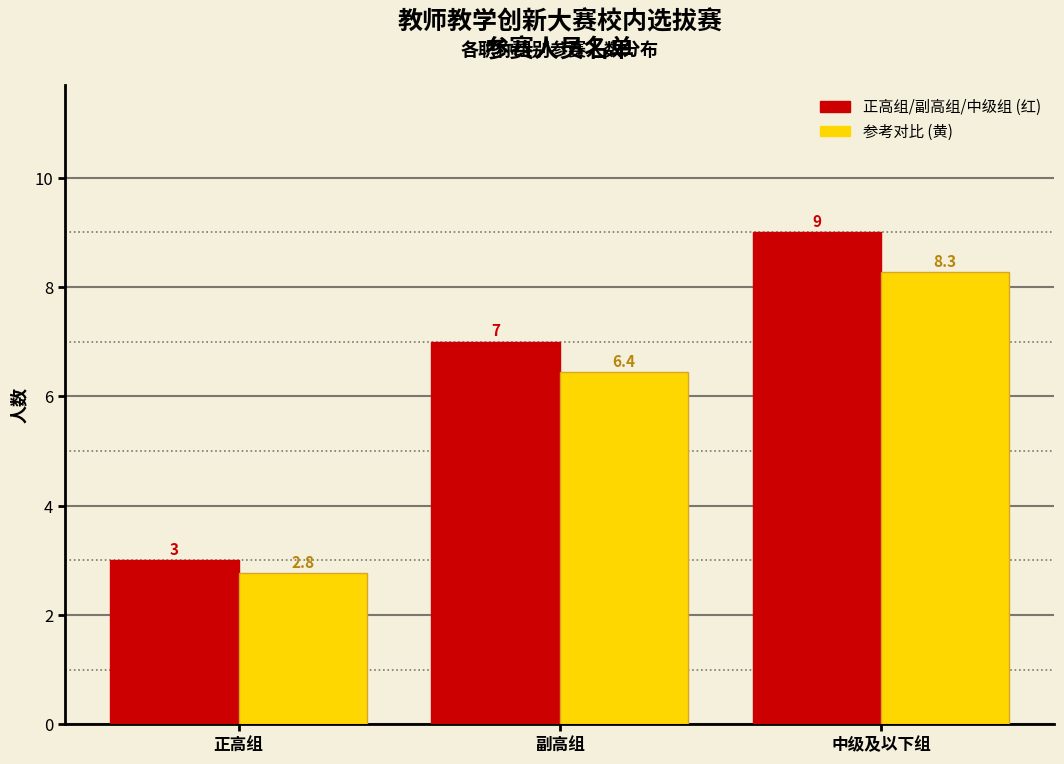

Reading right to left, extract all data points from this chart.

正高组/副高组/中级组 (红): 9.0	7.0	3.0
参考对比 (黄): 8.3	6.4	2.8